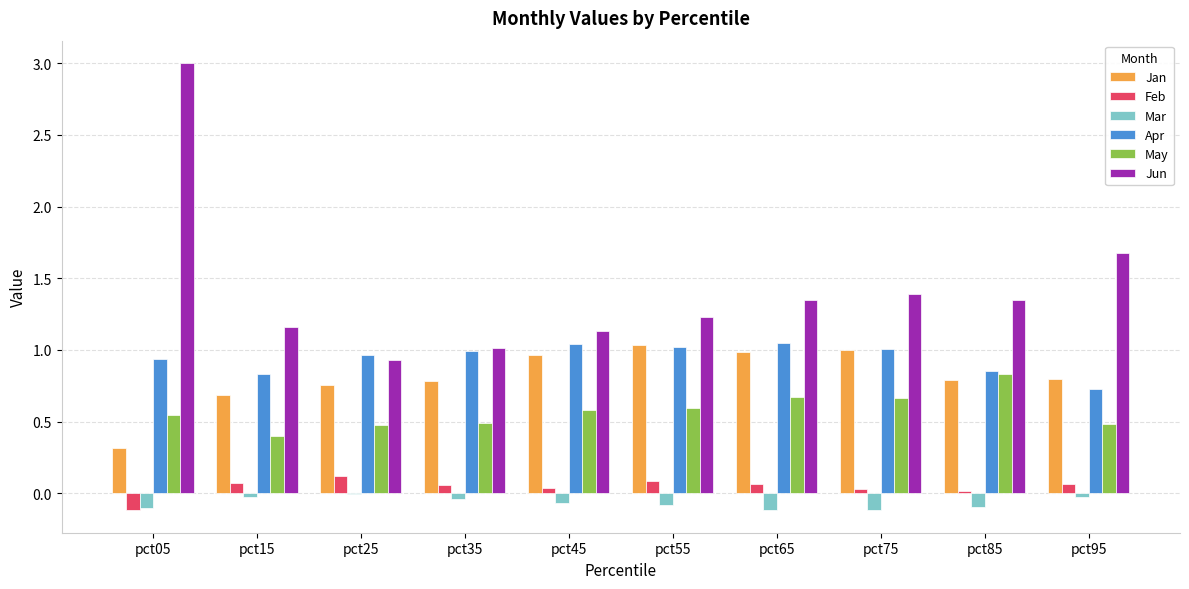

What is the sum of the Jun values at pct85 and pct45?

2.5